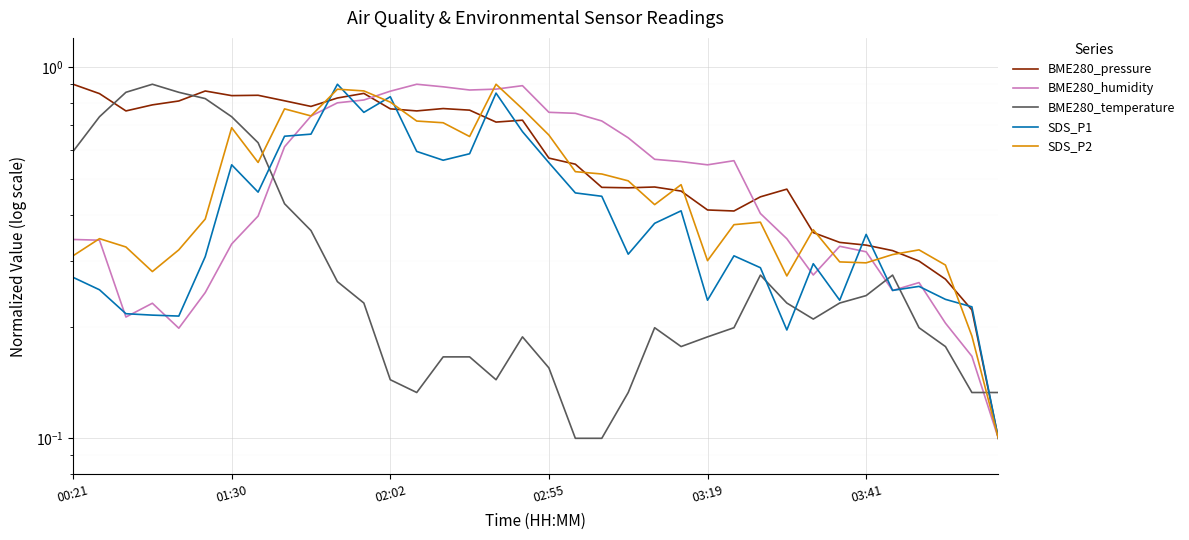

What is the average value of the BME280_humidity series?

0.5